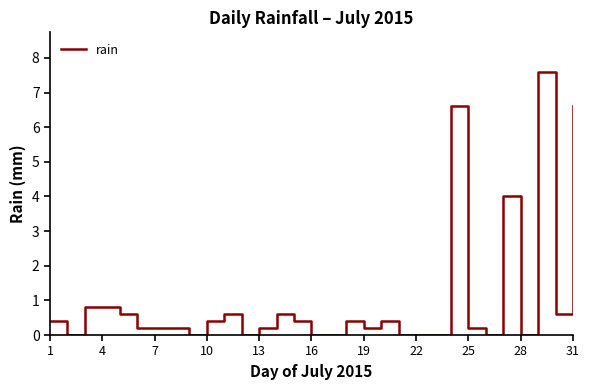

What is the difference between the maximum and minimum values?

7.6